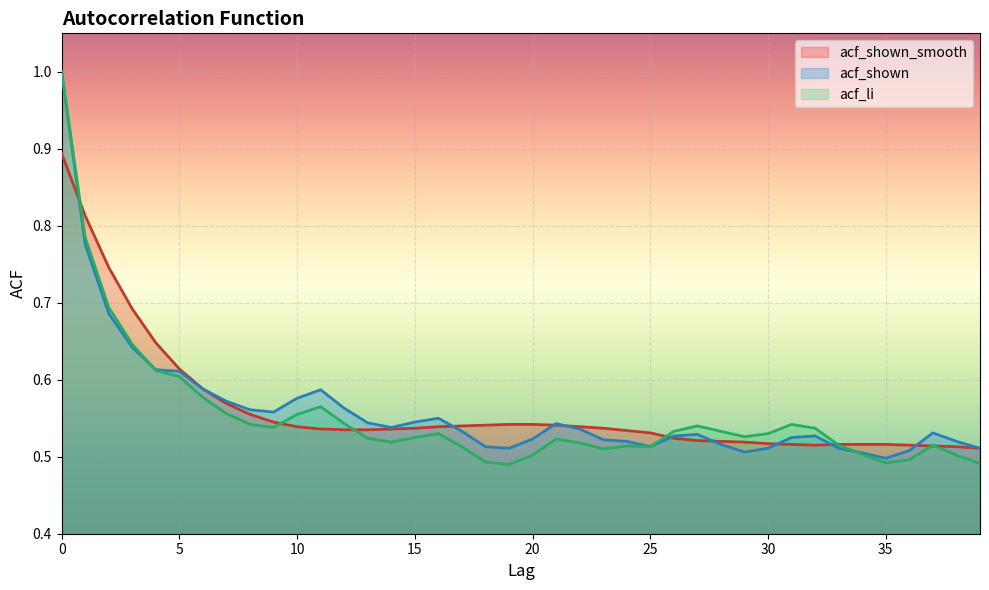

Is the value of acf_li at 38 greater than the value of acf_shown at 14?

No